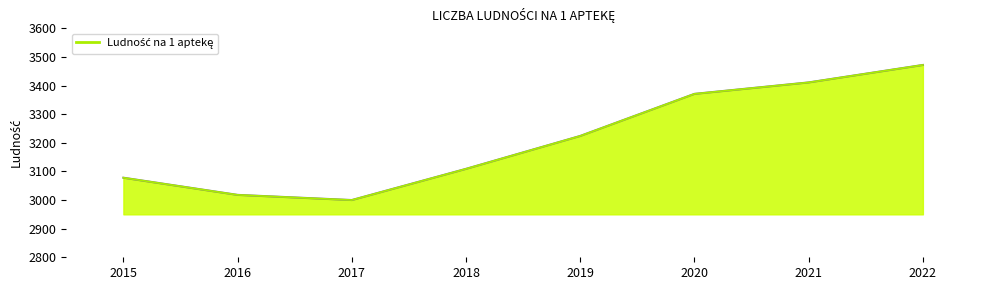

List the labels in order of value, largest first.

2022, 2021, 2020, 2019, 2018, 2015, 2016, 2017